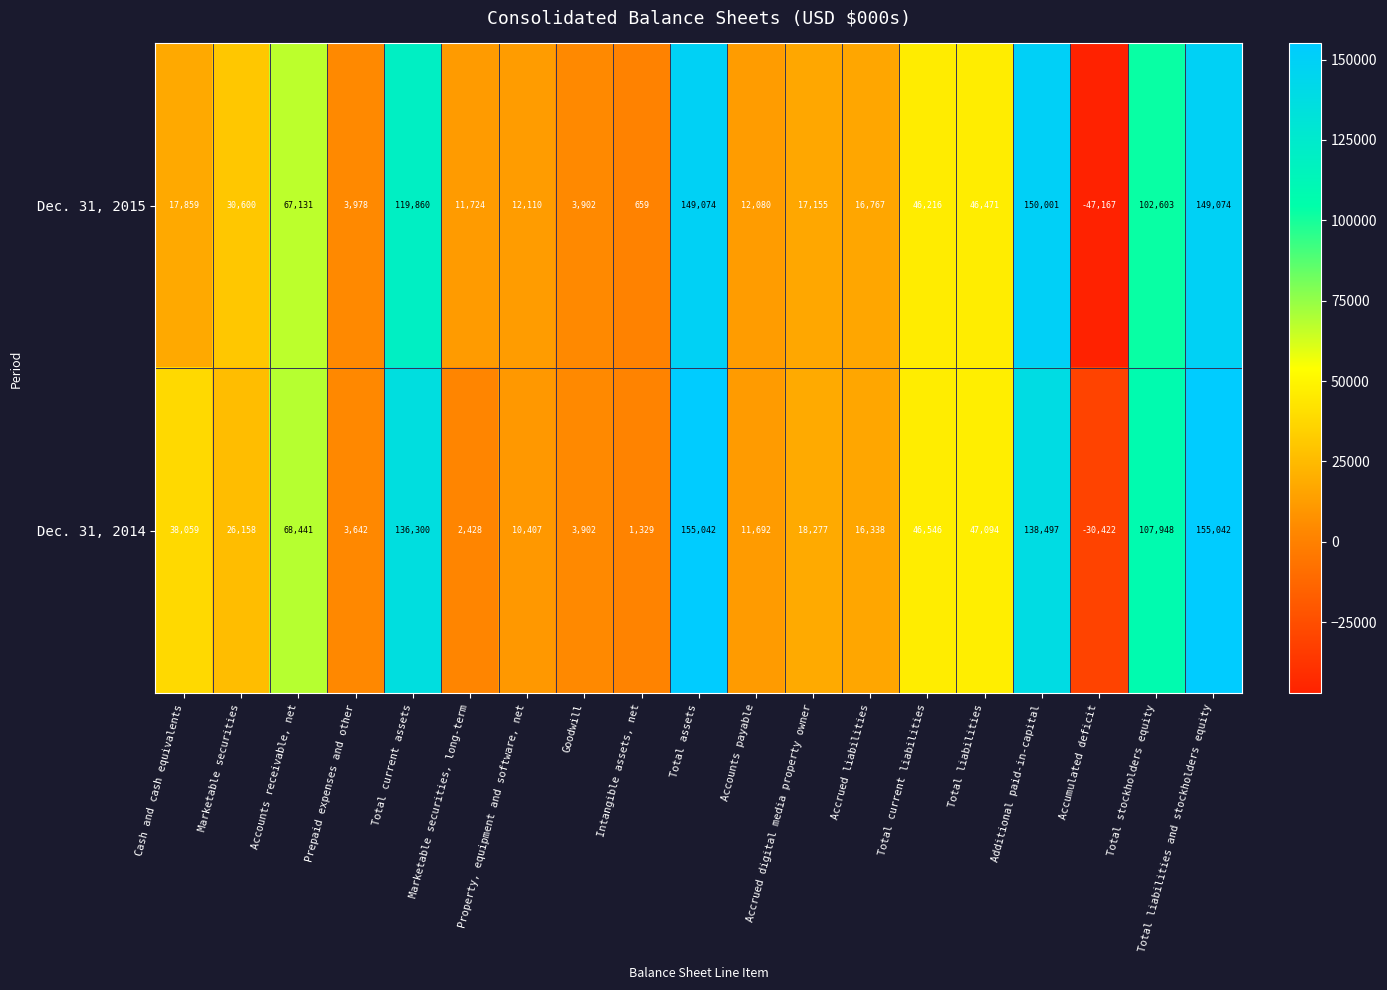

What is the maximum value shown in the chart?

155042